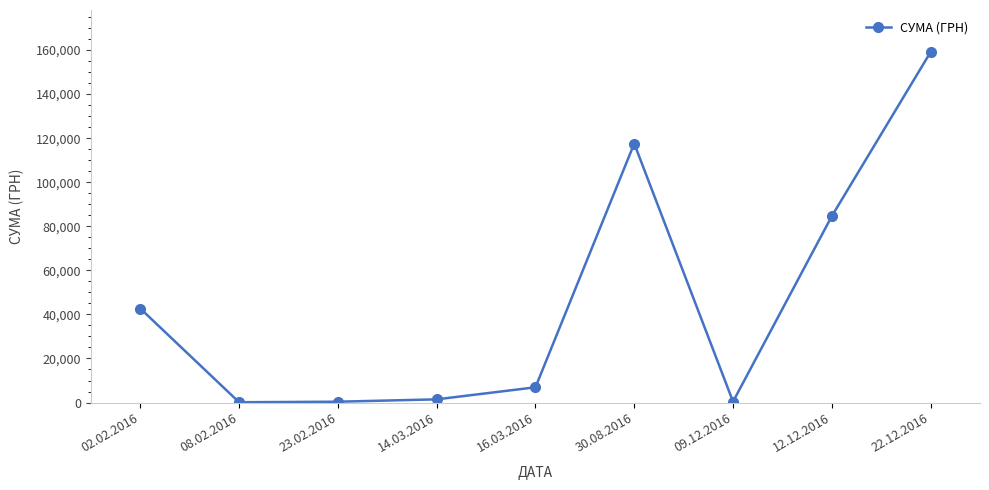

How many lines are shown in the chart?

1